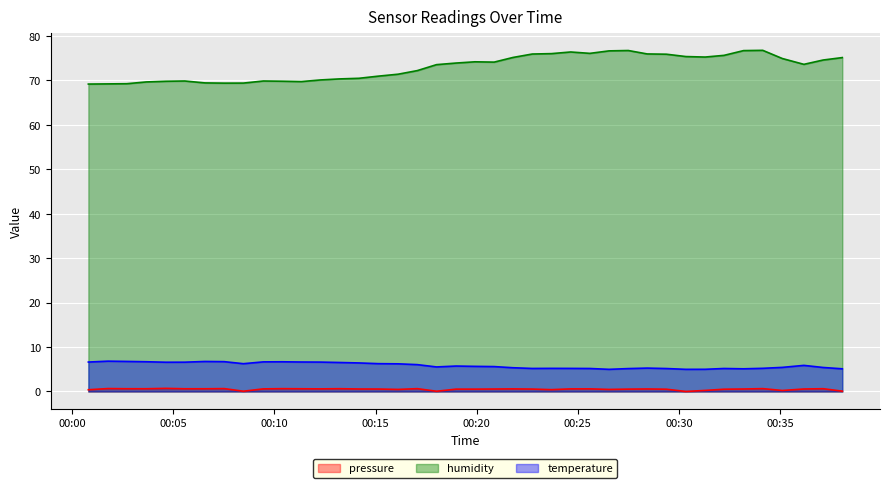

True or false: humidity and temperature cross at least once.

False